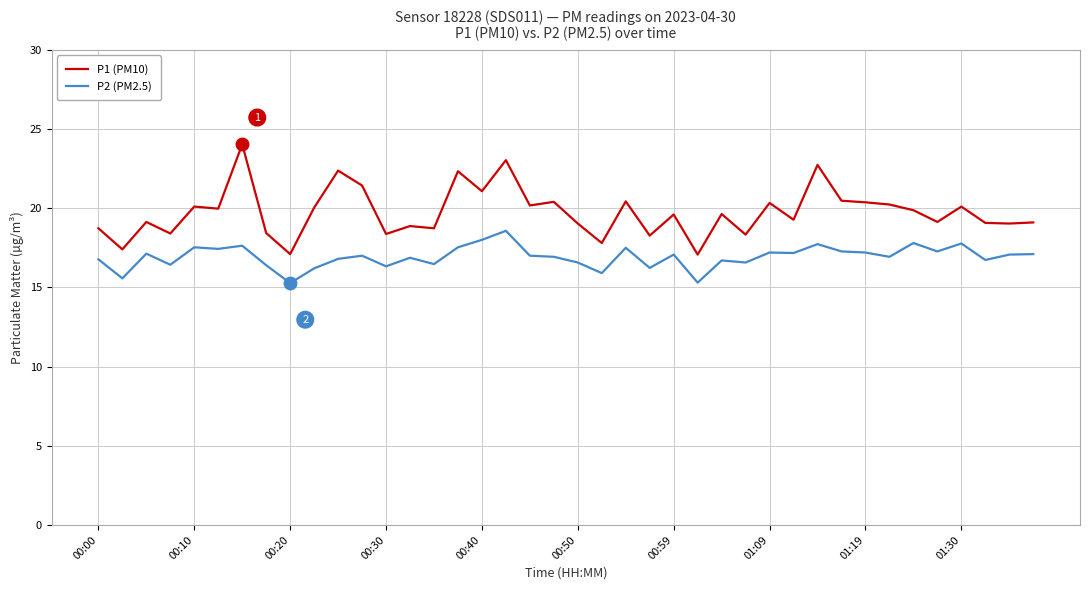

How many lines are shown in the chart?

2